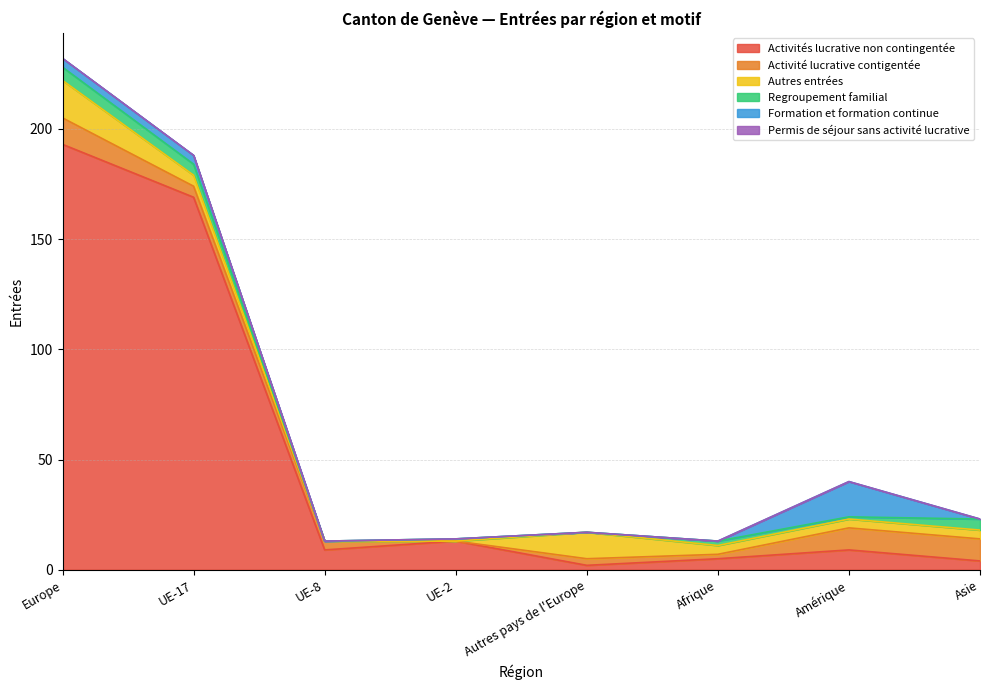

At Amérique, list the series in order from largest to smallest.

Formation et formation continue, Activité lucrative contigentée, Activités lucrative non contingentée, Autres entrées, Regroupement familial, Permis de séjour sans activité lucrative